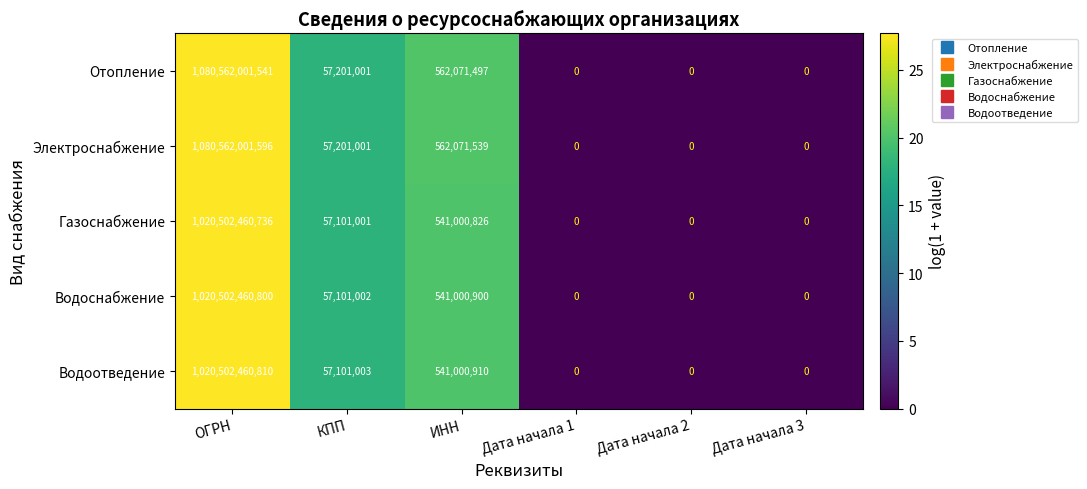

Is it true that Водоотведение equals 0 at Дата начала 3?

True